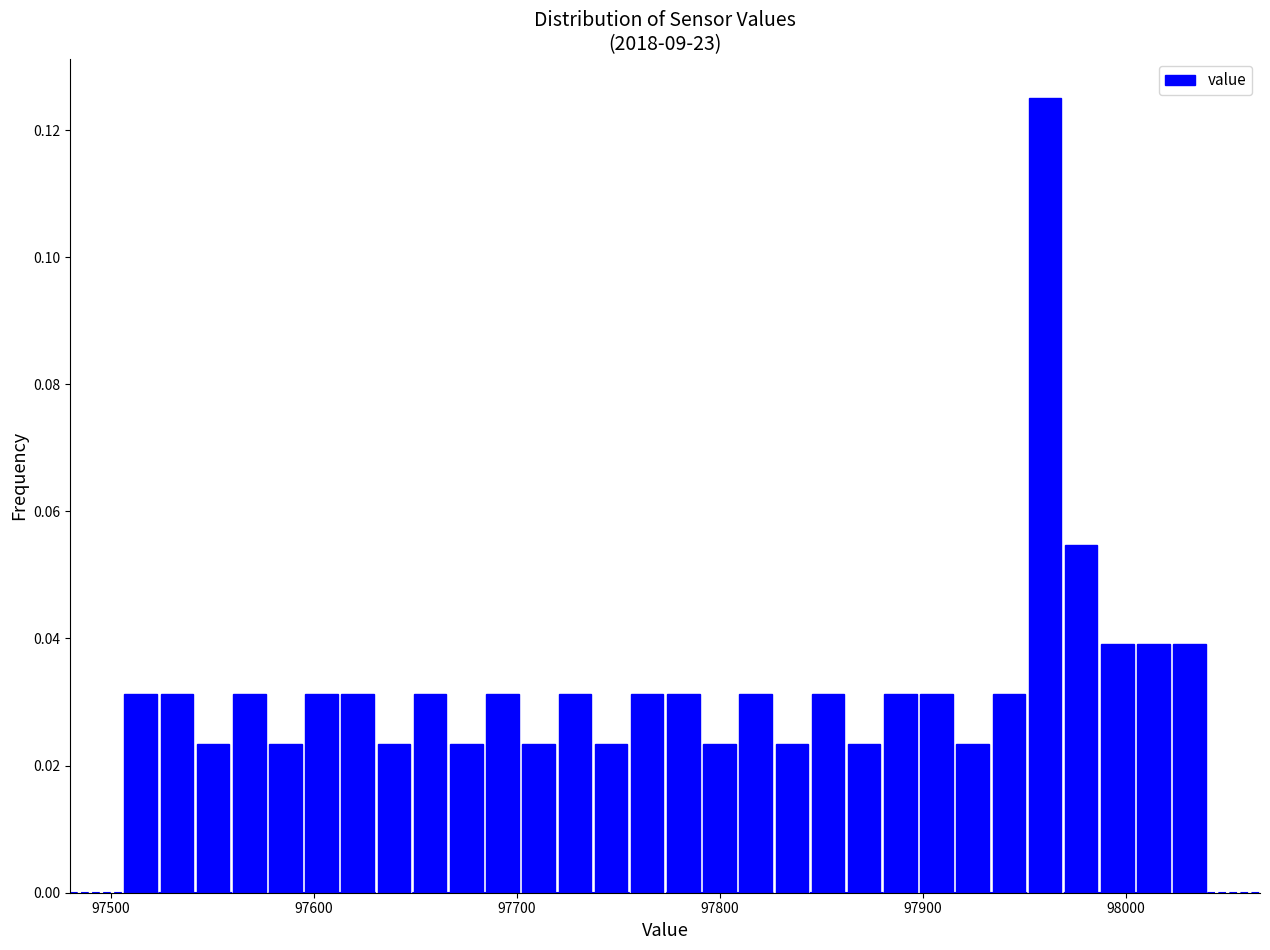

Around what value on the x-axis is the tallest bar? Give the approximate position of its centre, as read against the axis.

97960